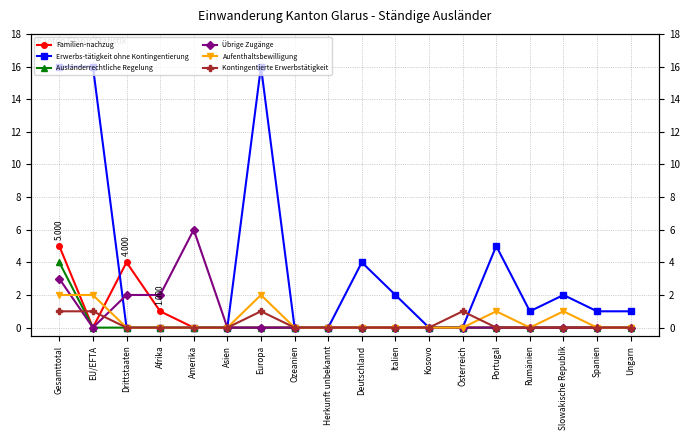

The Familien-nachzug series shows 4 at Drittstaaten. True or false?

True